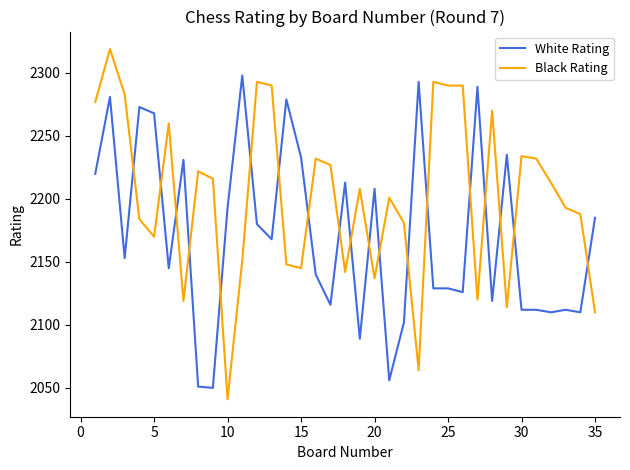

Rank the series by their maximum value, from lowest to highest.

White Rating, Black Rating